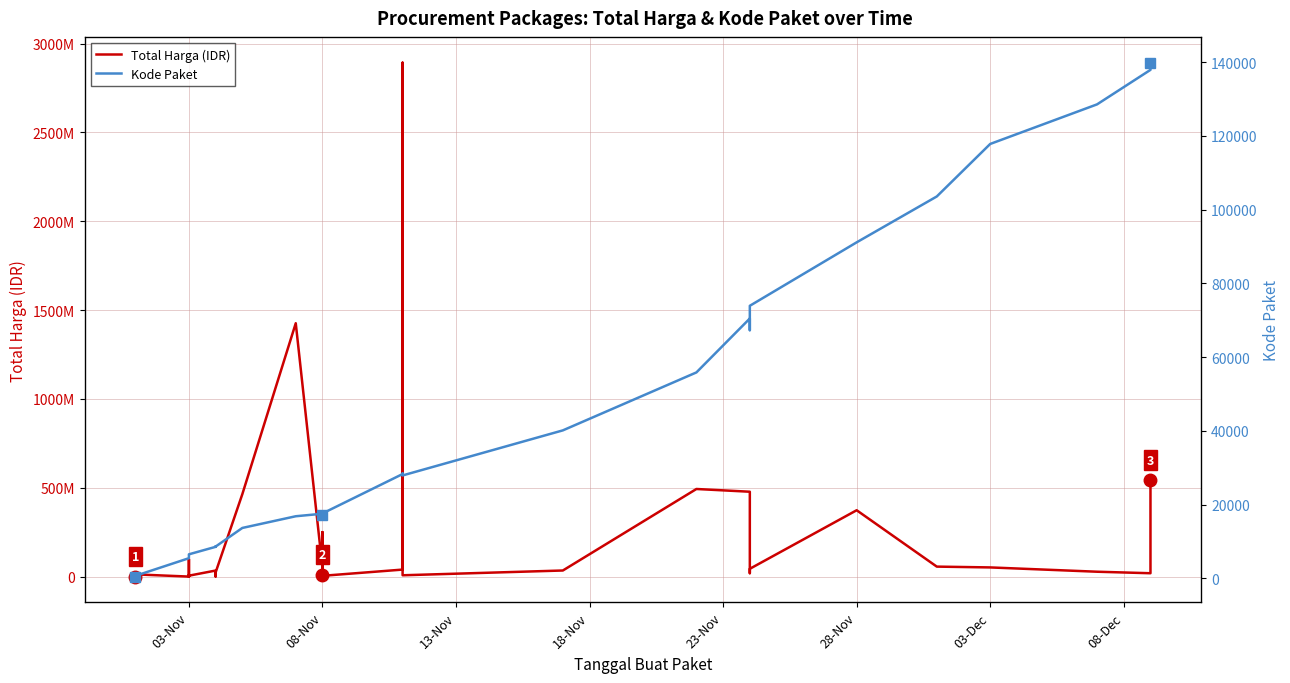

The Total Harga (IDR) series shows 736591664 at 25. True or false?

False